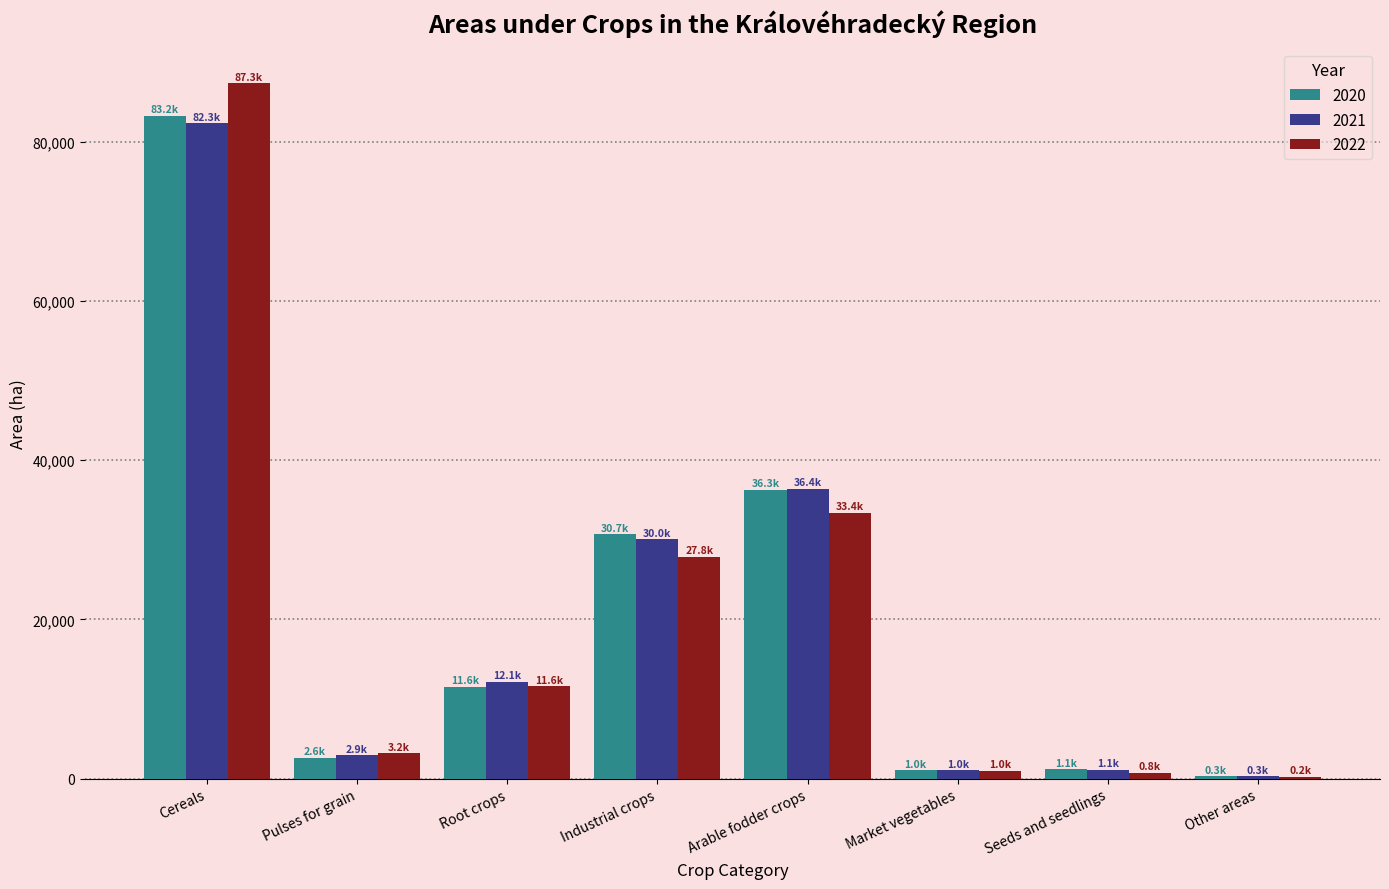

Which series changed the most between Cereals and Arable fodder crops?

2022